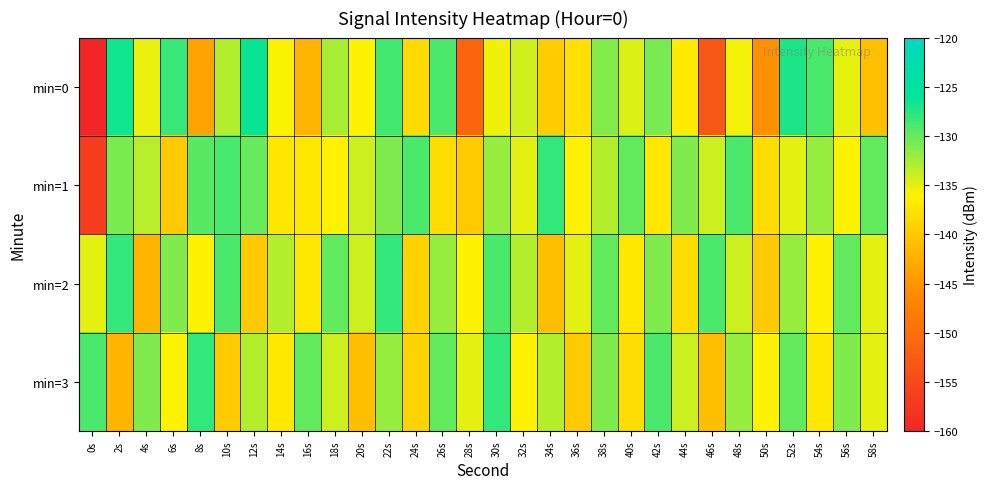

What is the total value across all series at 44s?

-539.6